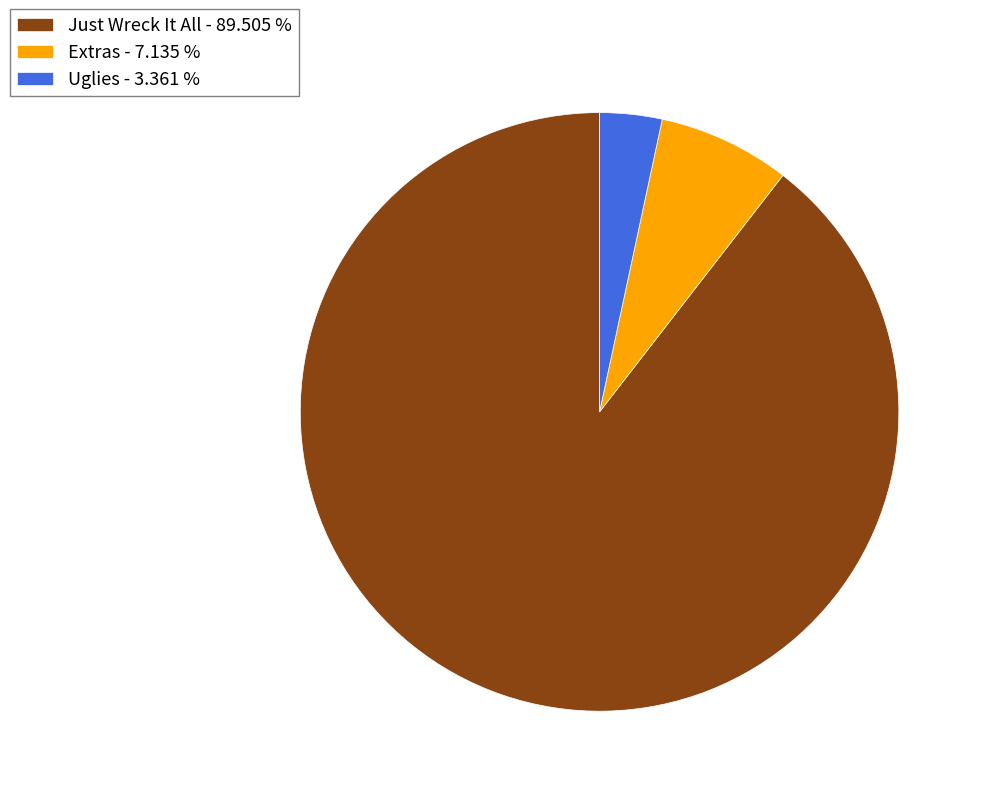

What is the smallest slice in the pie chart?

Uglies